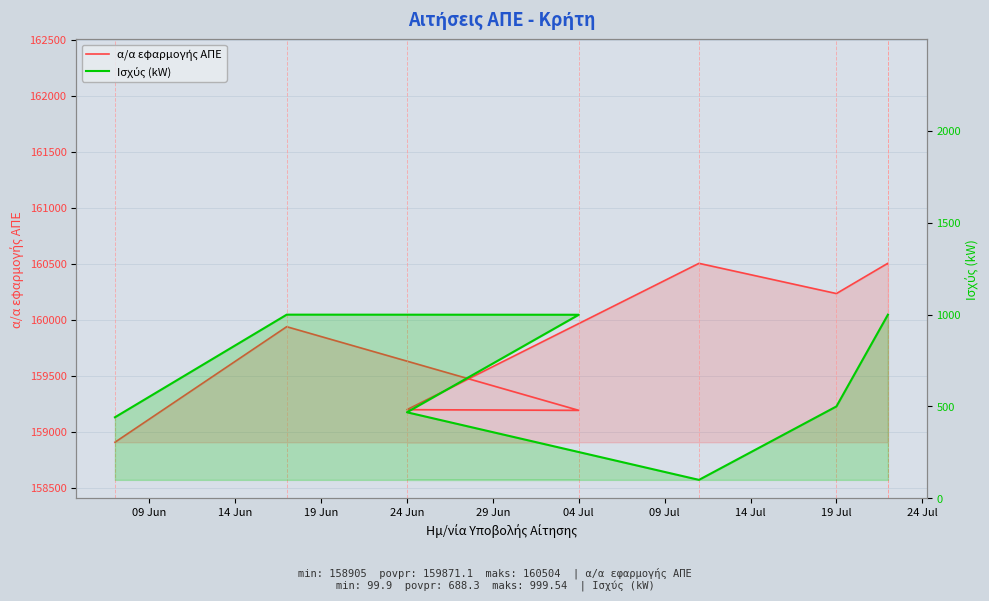

What is the smallest value displayed?

99.9